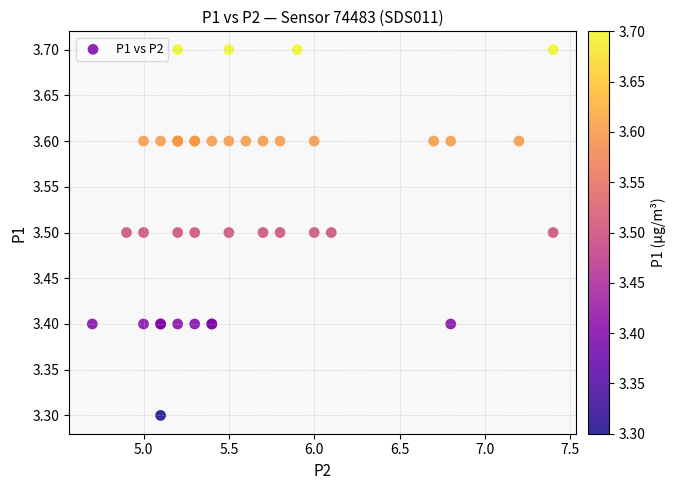

What Y value in the scatter plot is closest to 3?

3.3